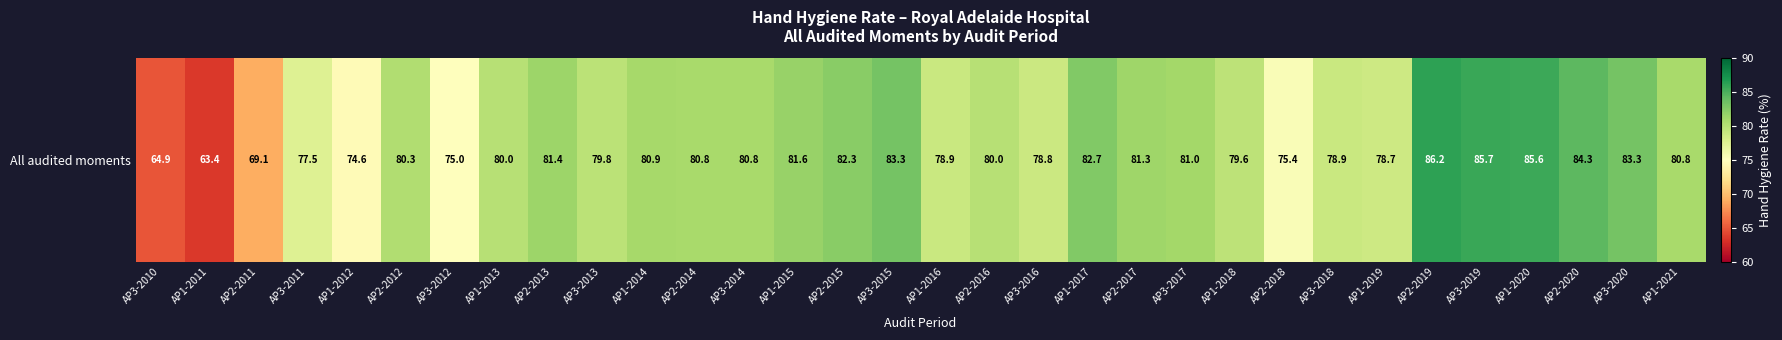

Between AP3-2012 and AP3-2018, which is larger?

AP3-2018